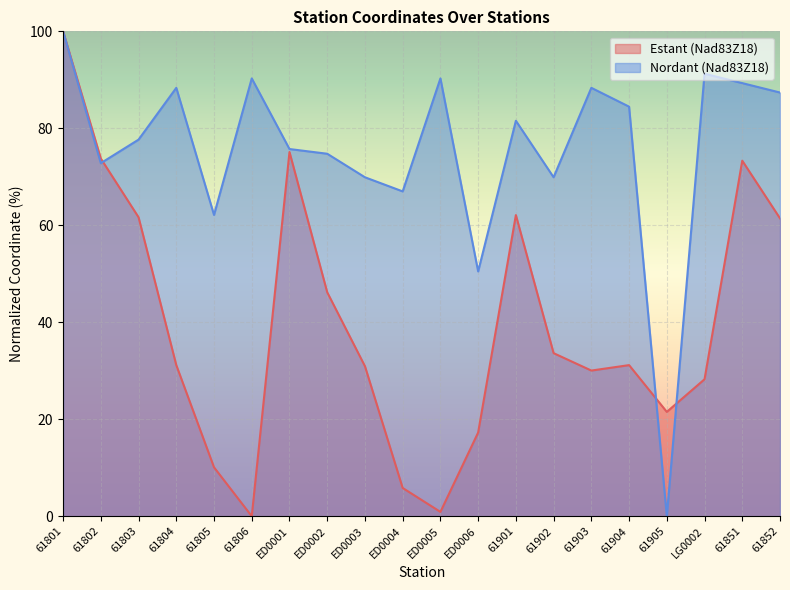

What are all the series names shown in the legend?

Estant (Nad83Z18), Nordant (Nad83Z18)